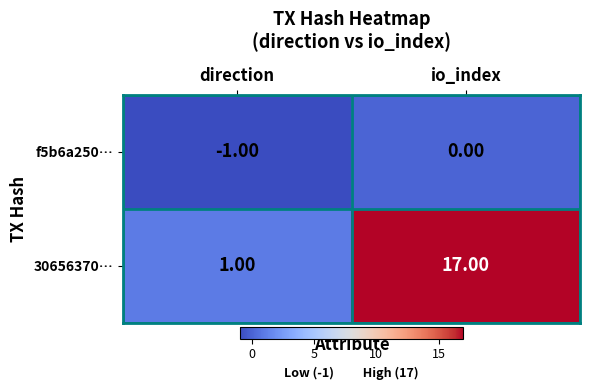

Is the value of f5b6a250… at io_index greater than the value of 30656370… at direction?

No